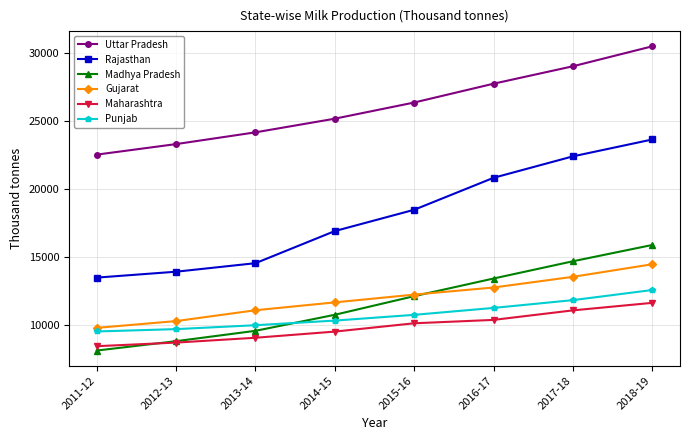

How many categories are shown in the chart?

8